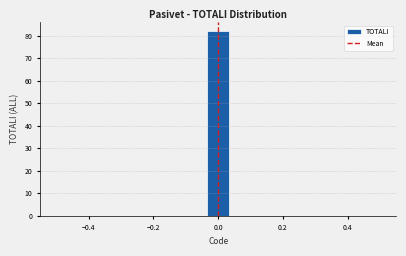

Read against the x-axis, roughly where is the centre of the tallest bar?

0.00